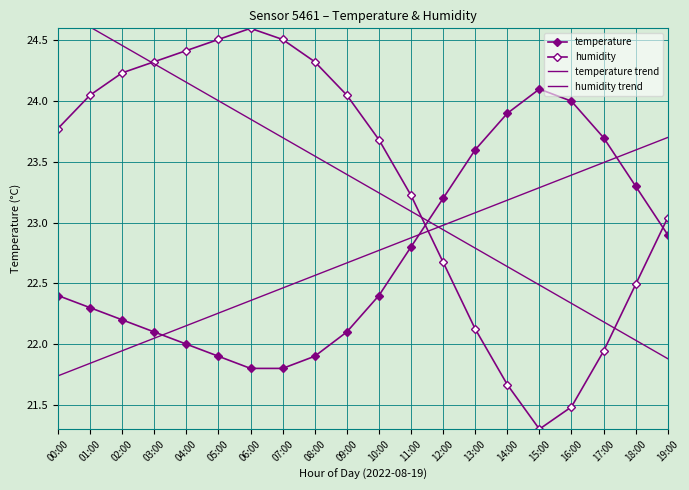

What is the value of the temperature point at the 16th from the left?

24.1